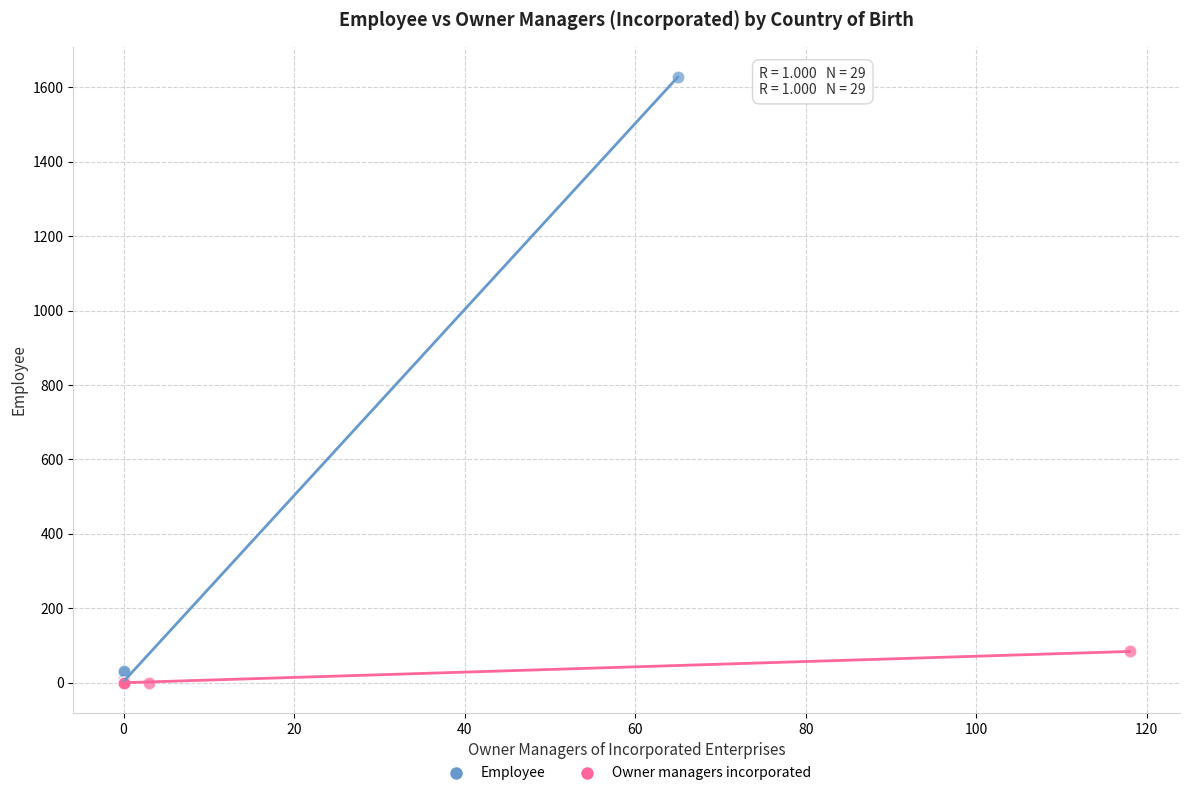

Which series has the largest Y range (max minus min)?

Employee